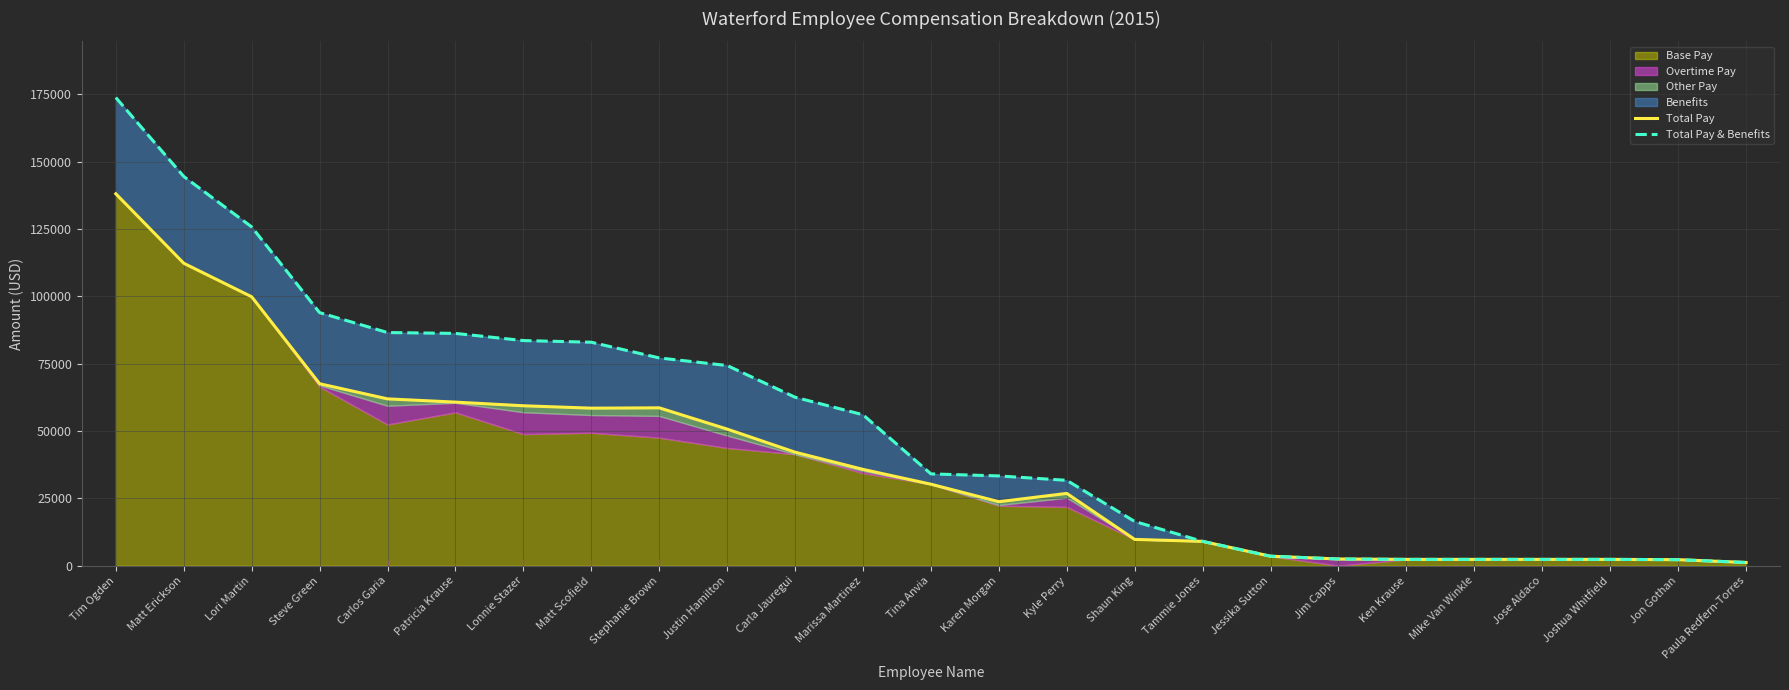

What is the average value of the Total Pay series?

38549.7